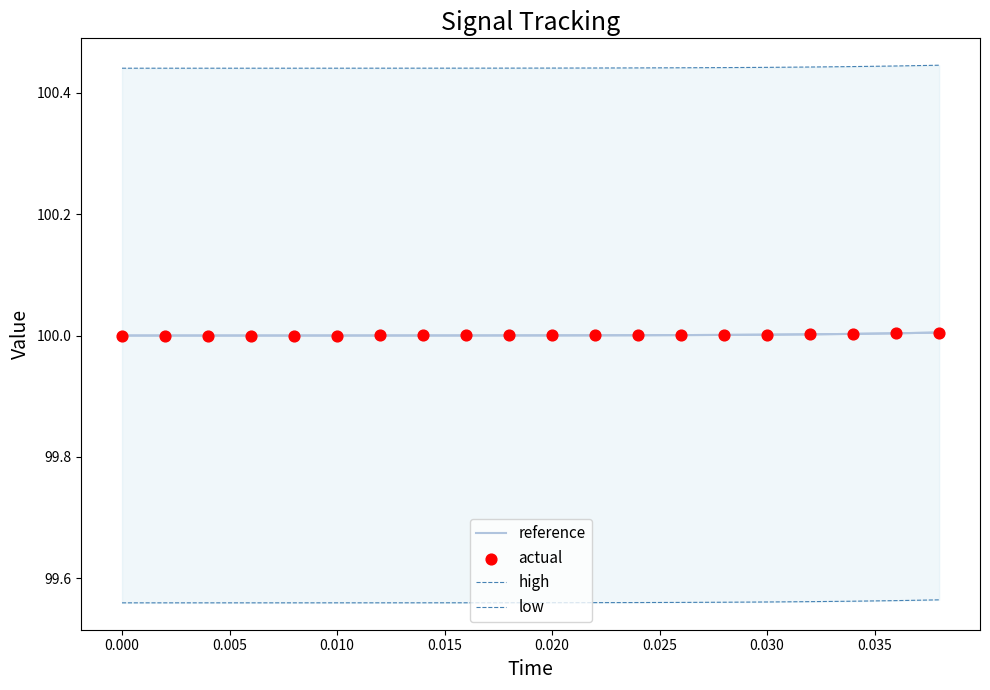

Which series reaches the maximum Y coordinate?

high